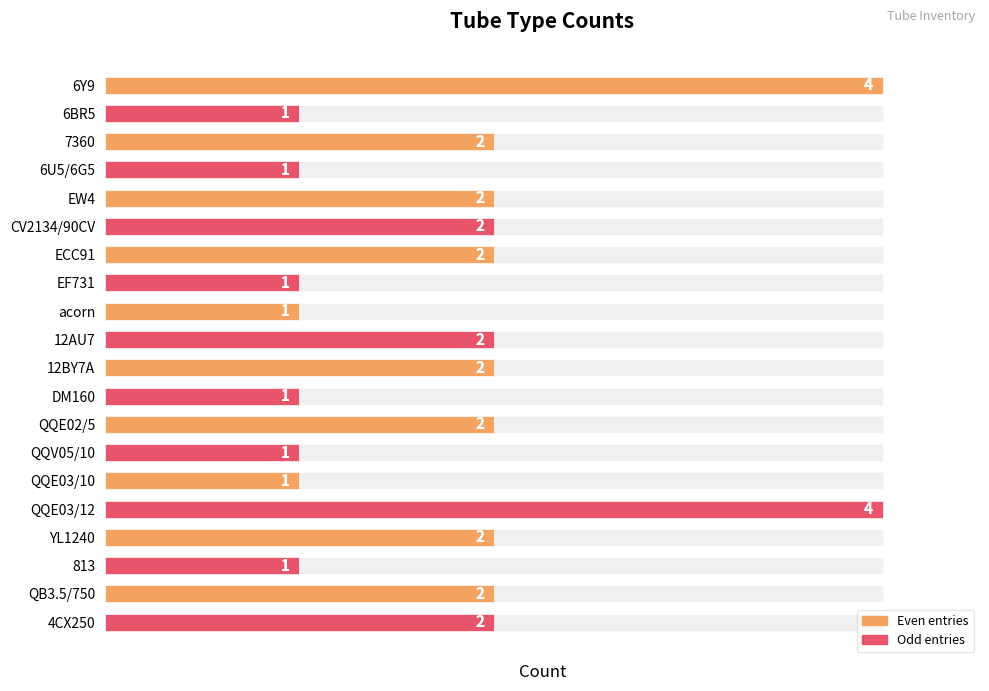

Reading left to right, extract all data points from this chart.

4	1	2	1	2	2	2	1	1	2	2	1	2	1	1	4	2	1	2	2